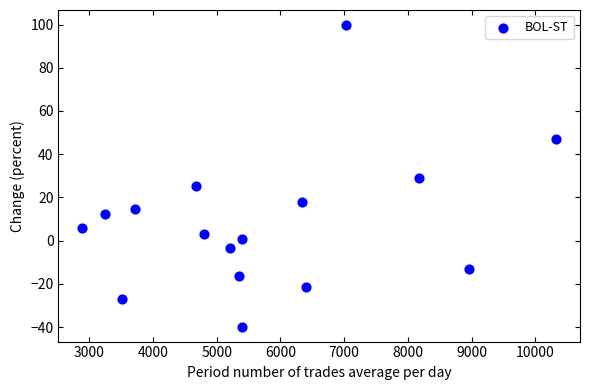

What is the range of Y values (max minus min)?

139.5